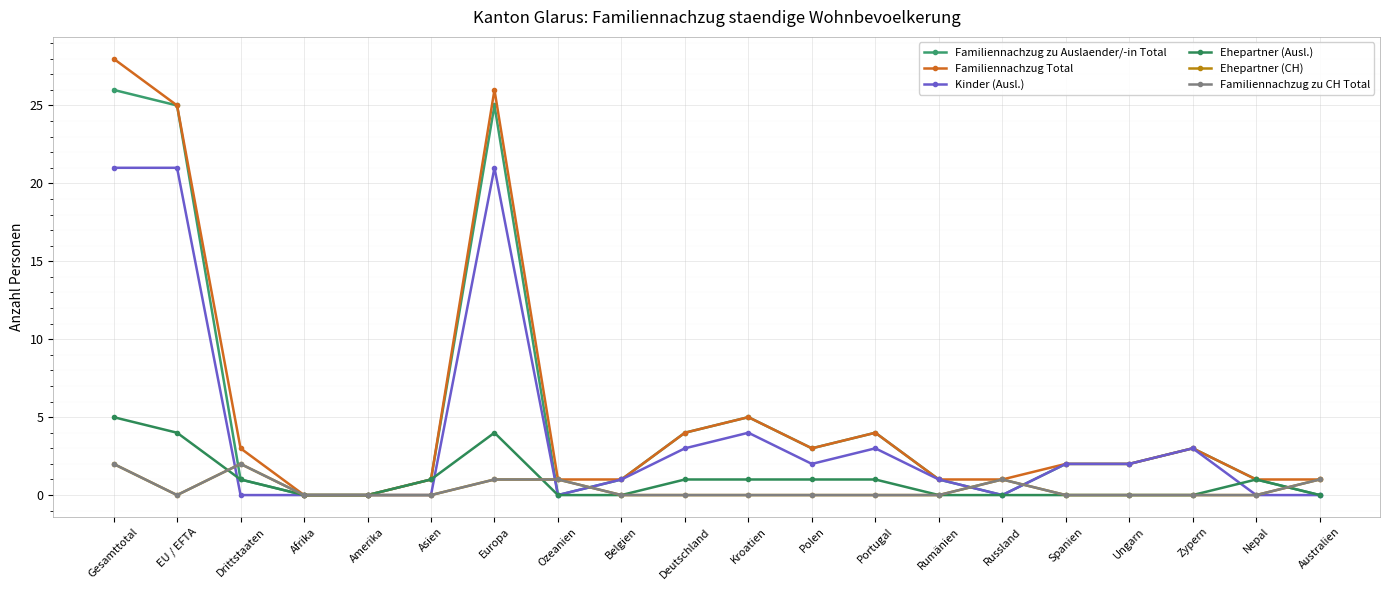

Which series has the largest total across all categories?

Familiennachzug Total